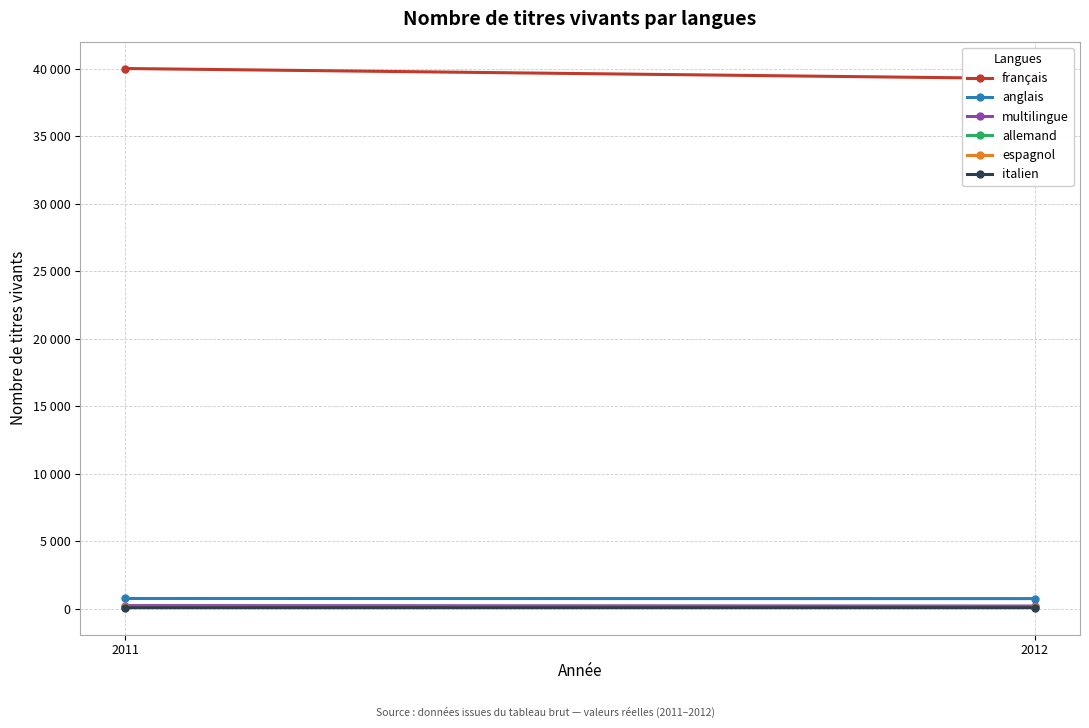

Rank the series by their maximum value, from lowest to highest.

italien, allemand, espagnol, multilingue, anglais, français